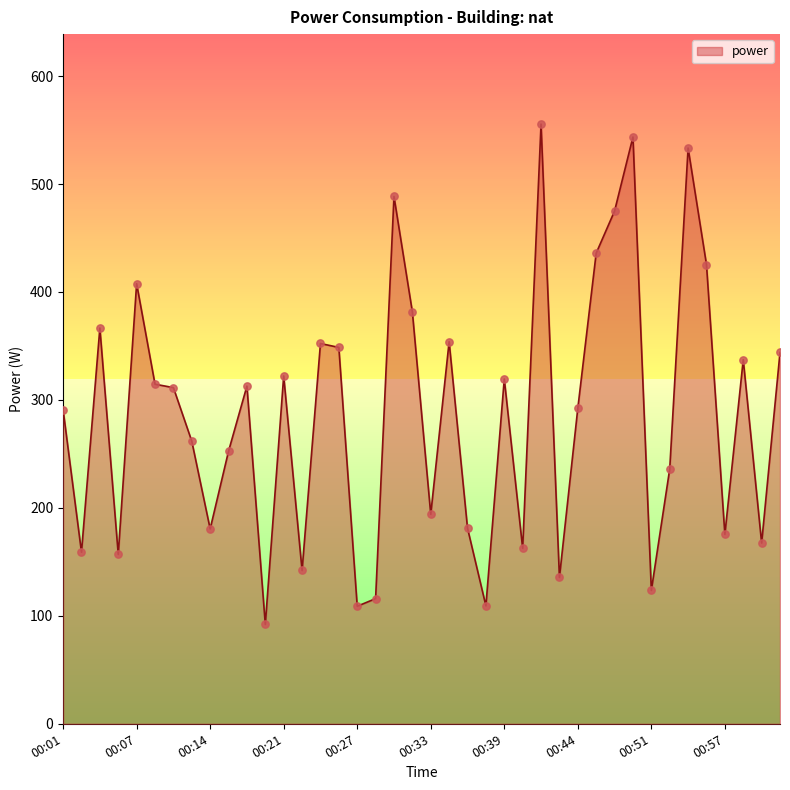

What is the minimum value shown in the chart?

92.0